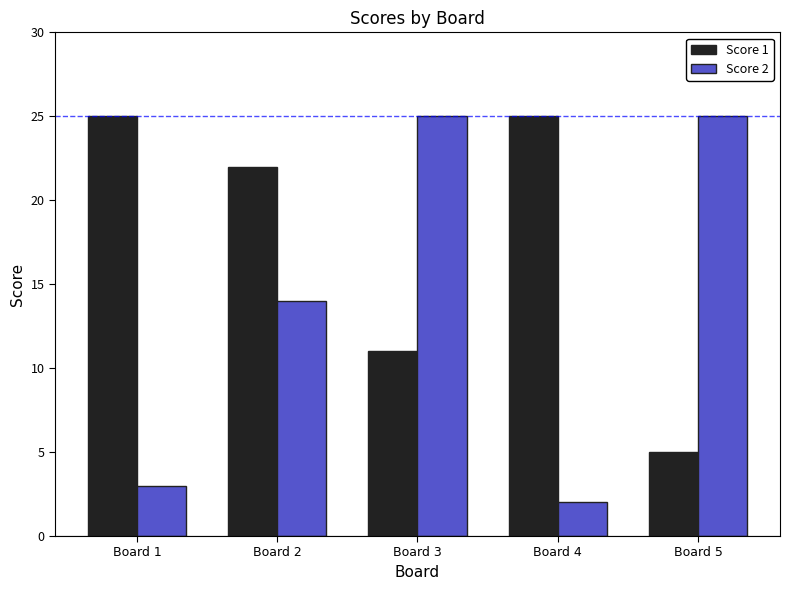

Reading right to left, transcribe all the data shown in this chart.

Score 1: 5	25	11	22	25
Score 2: 25	2	25	14	3